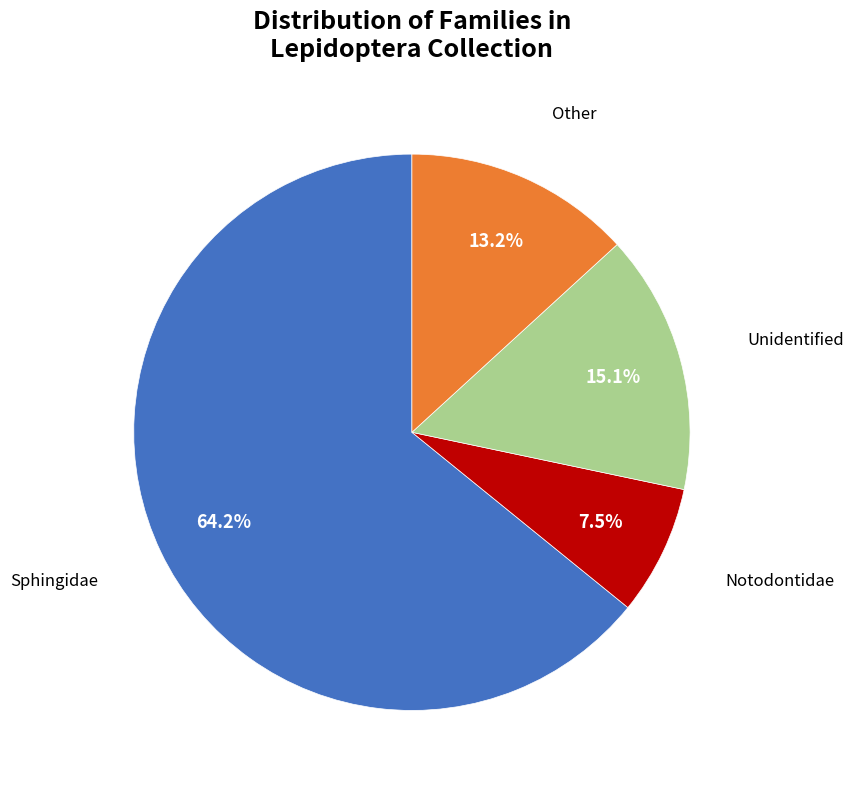

To the nearest percent, what is the difference between the largest and smallest slice percentages?

57%